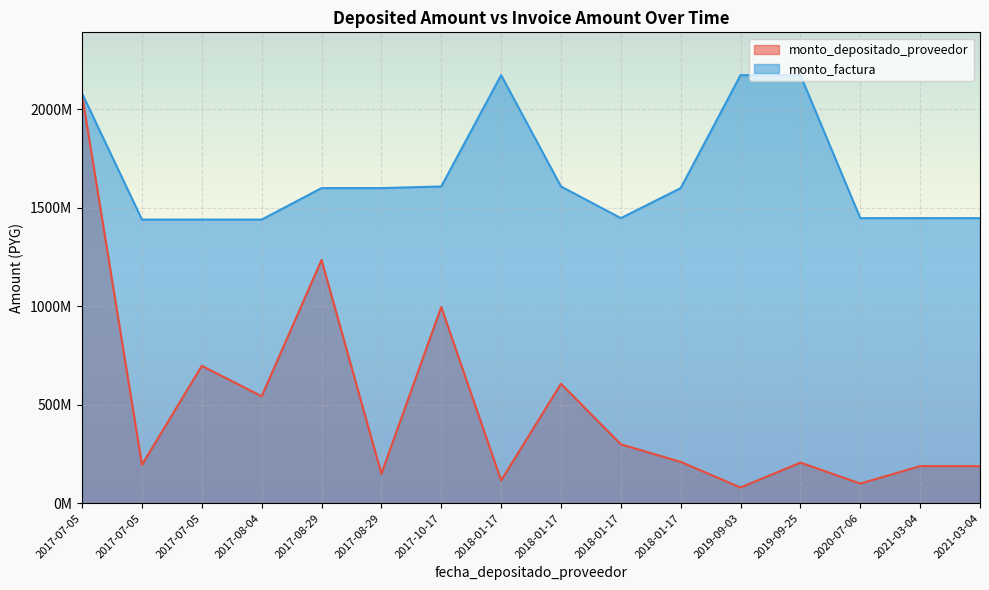

Where is the first local maximum for monto_depositado_proveedor?

2017-07-05